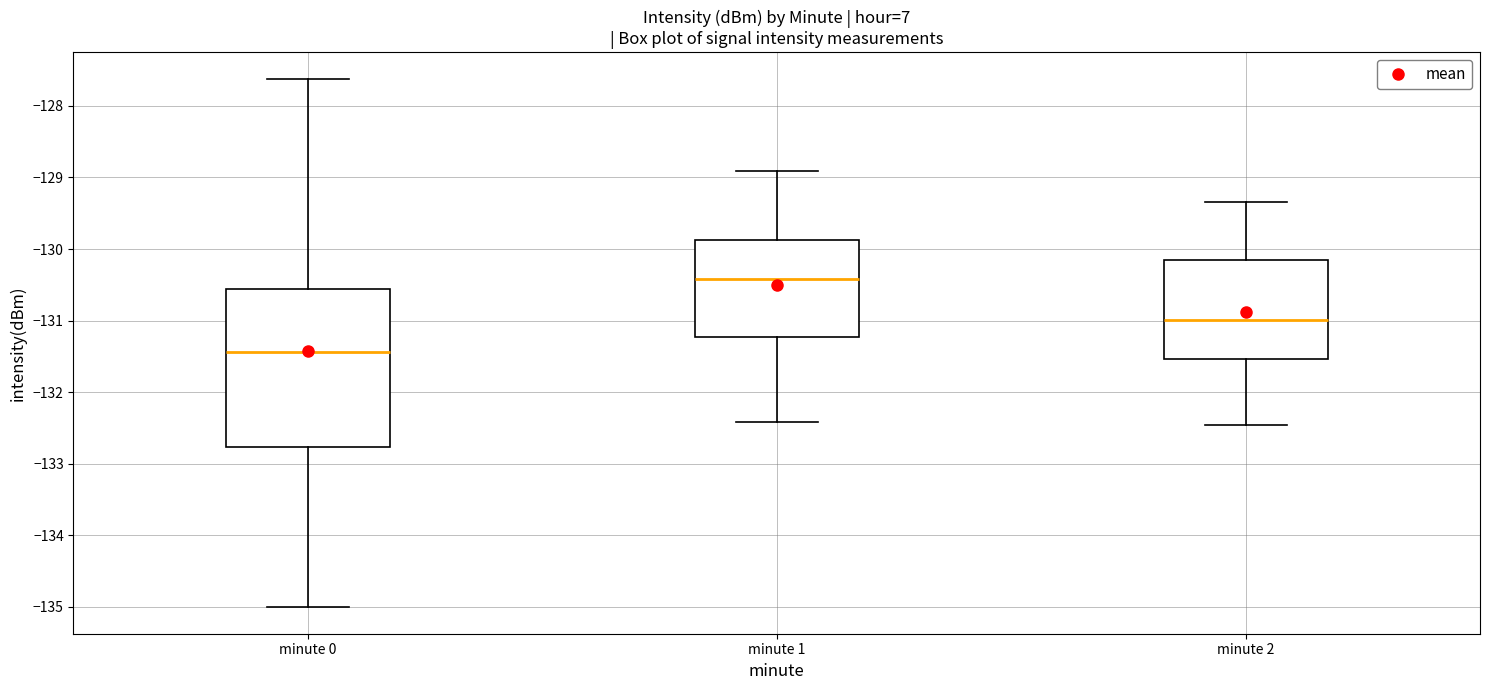

Where is the lower edge of the box for minute 1 on the y-axis? The values are not printed on the chart, so give them approximately, as read against the axis.

-131.2